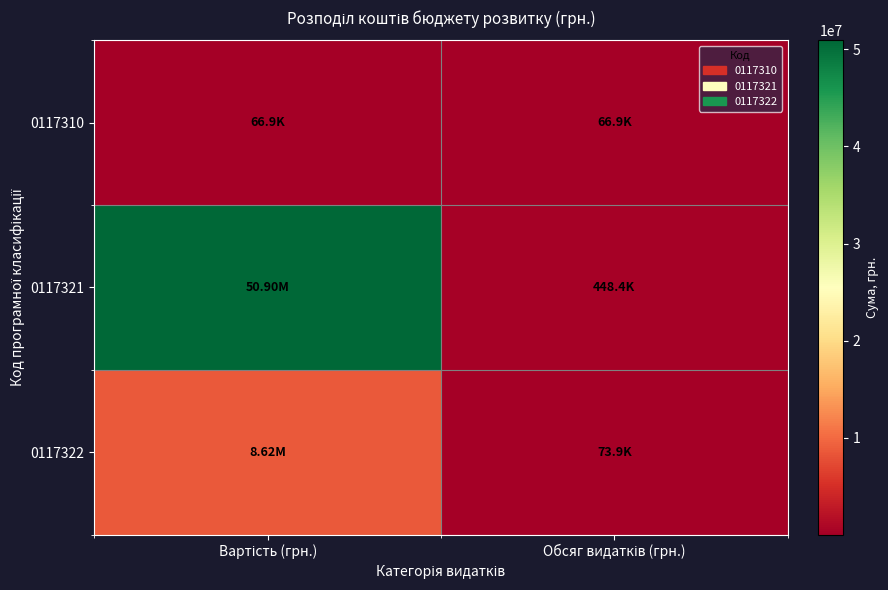

Which series has the widest spread of values?

0117321